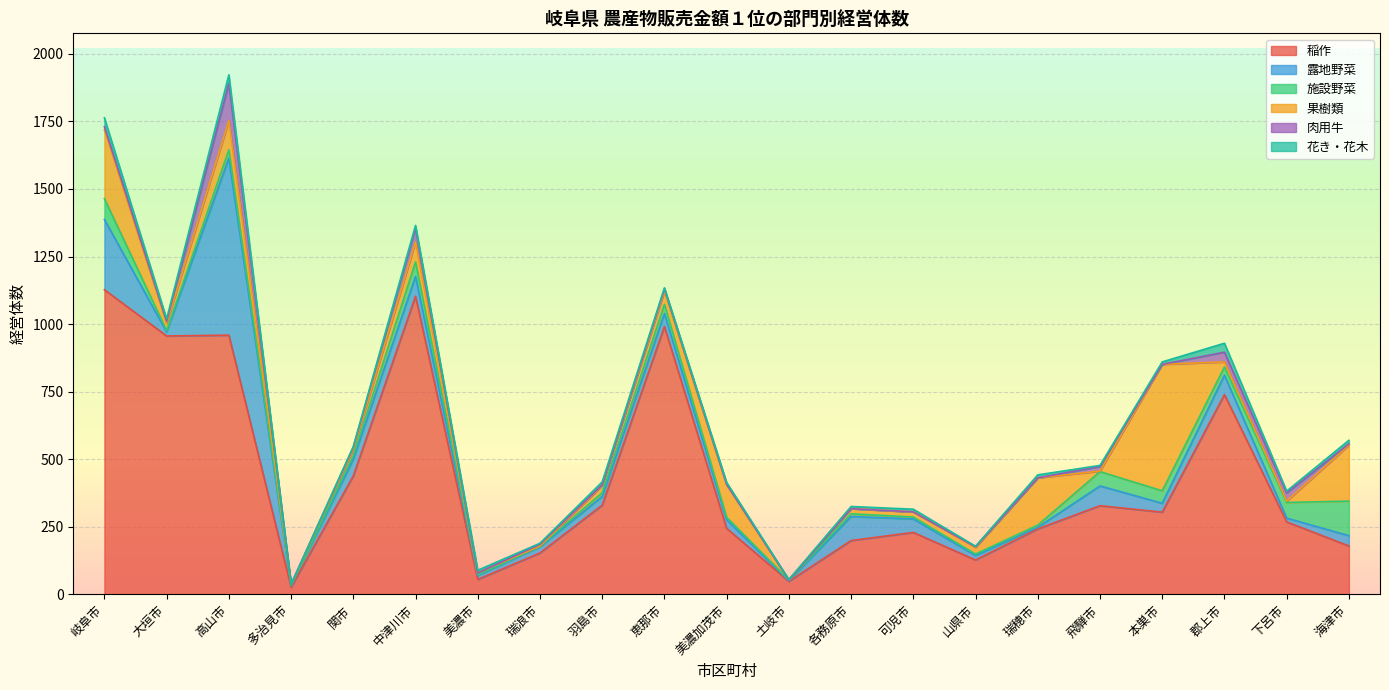

Reading right to left, extract all data points from this chart.

稲作: 179	268	739	304	328	242	127	229	199	48	244	991	330	153	55	1103	438	26	959	956	1127
露地野菜: 38	14	72	33	73	6	17	50	89	2	32	48	32	23	15	73	62	6	655	15	260
施設野菜: 128	58	30	46	53	8	5	7	10	3	9	34	14	2	3	54	13	1	31	5	77
果樹類: 207	5	19	468	2	175	25	19	19	0	120	48	27	1	6	74	23	4	108	27	255
肉用牛: 5	30	36	0	17	0	2	0	0	0	2	9	2	6	0	51	8	0	137	7	11
花き・花木: 13	7	33	9	4	11	2	10	8	2	7	4	11	4	10	10	3	0	32	9	33